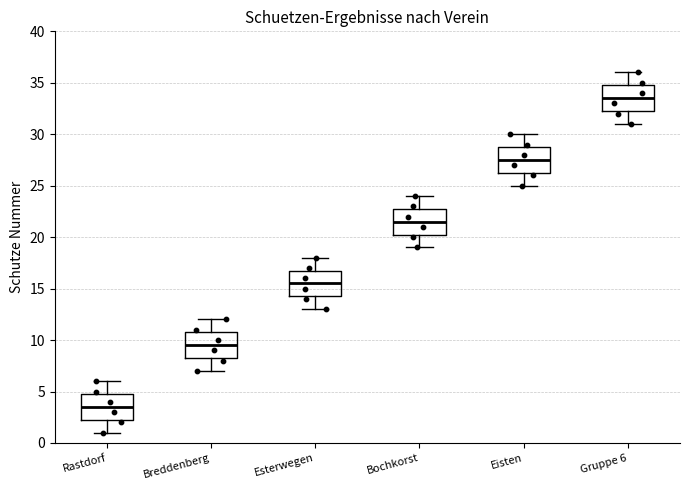

Which box has the lowest median line?

Rastdorf